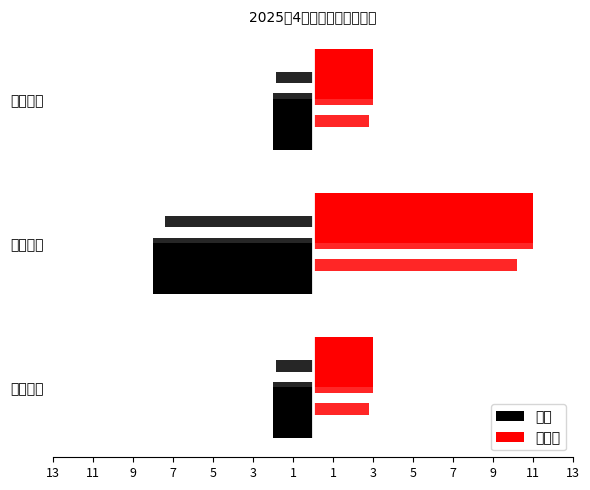

Is it true that 合格 equals -2 at 9?

True